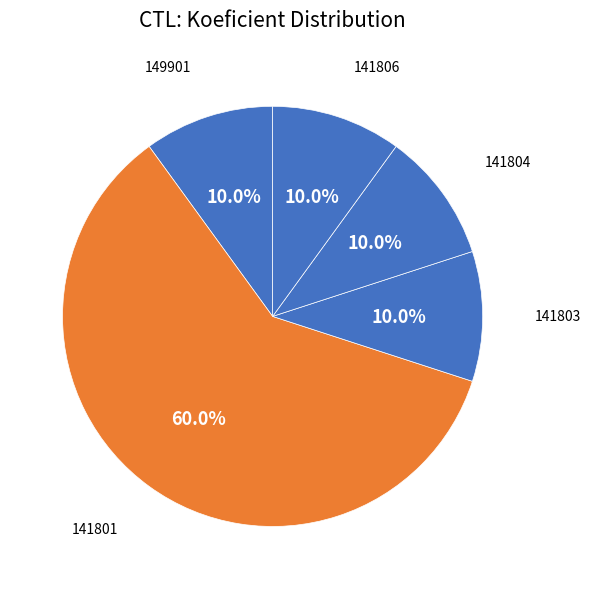

What is the ratio of the value at 141804 to the value at 141806?

1.0